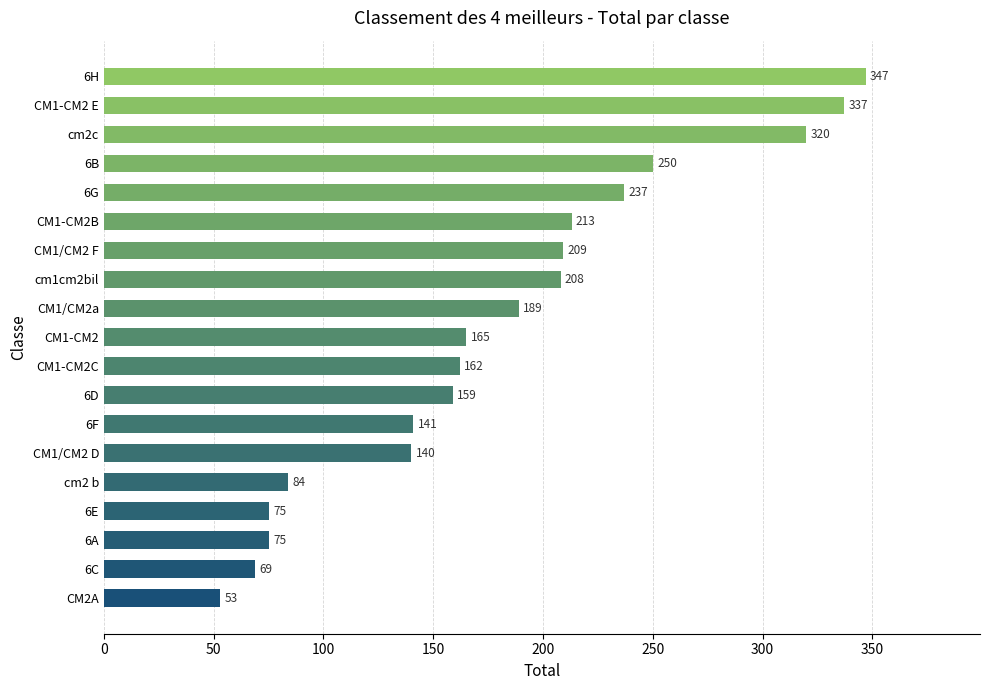

What is the smallest value displayed?

53